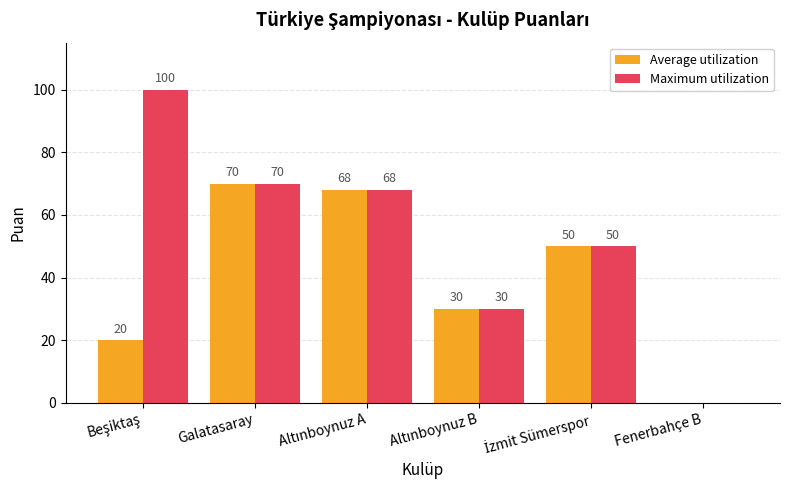

What is the average value of the Maximum utilization series?

53